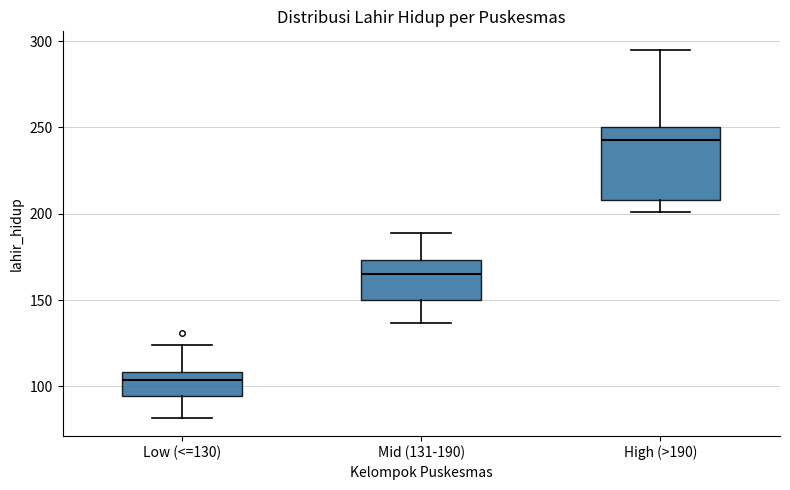

Reading left to right, read every box against the y-axis: the position of its median line, the range the box covers, and the ends of its whiskers. The values are not printed on the chart, so give them approximately, as read against the axis.

Low (<=130): median 105, box 95 to 110, whiskers 80 to 125
Mid (131-190): median 165, box 150 to 175, whiskers 135 to 190
High (>190): median 245, box 210 to 250, whiskers 200 to 295